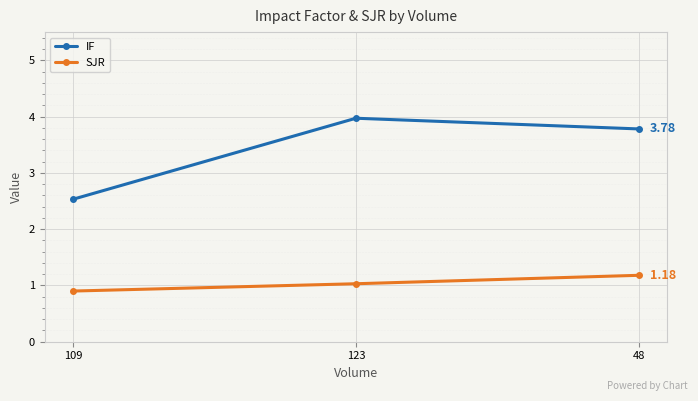

Is the value of IF at 123 greater than the value of SJR at 123?

Yes